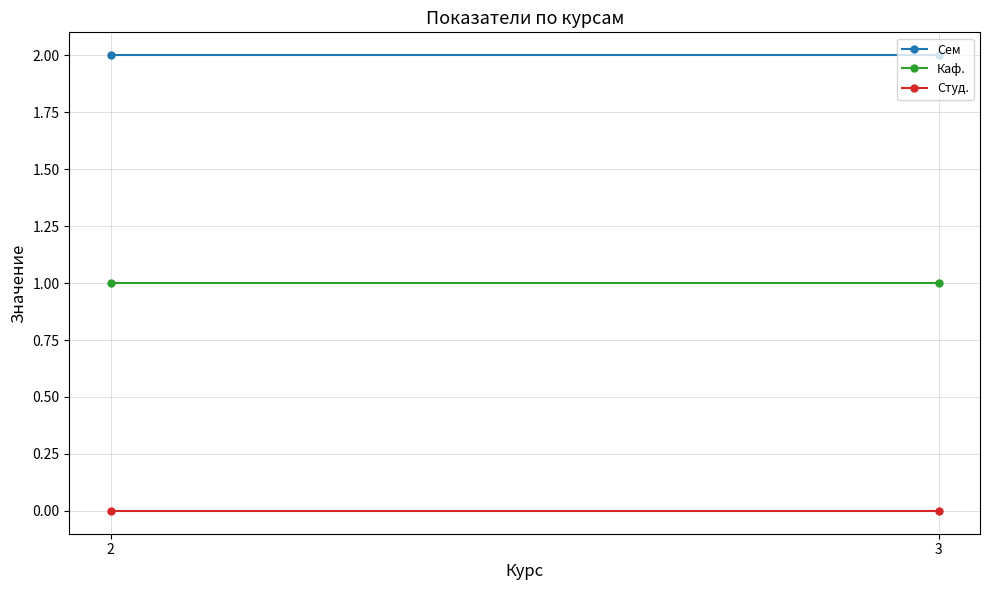

Reading right to left, what are all the values shown in this chart?

Сем: 2	2
Каф.: 1	1
Студ.: 0	0